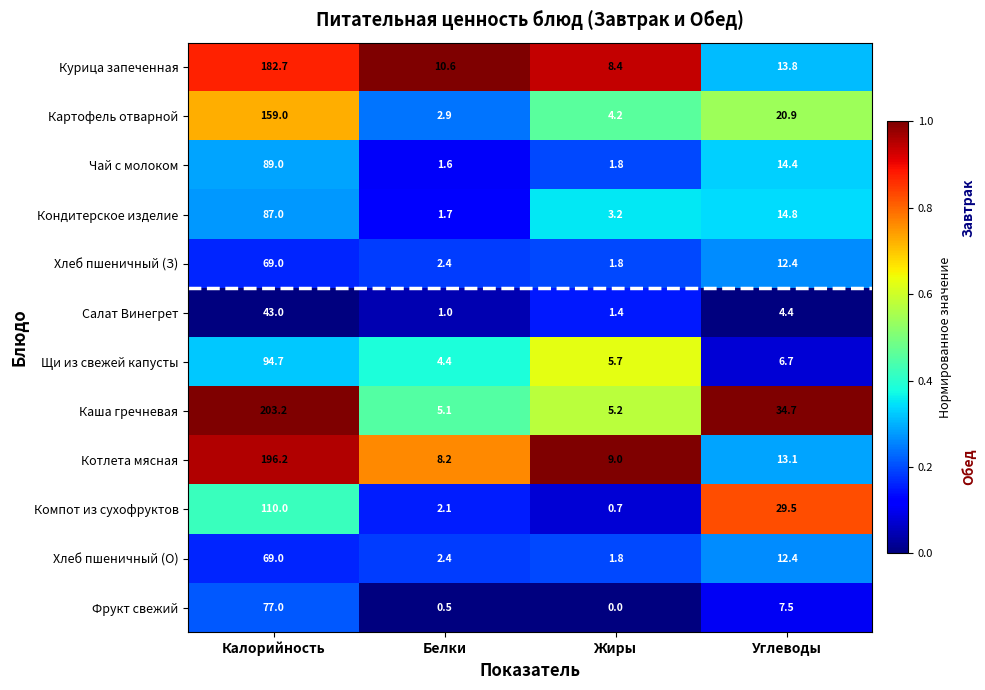

Which series has the largest total across all categories?

Каша гречневая